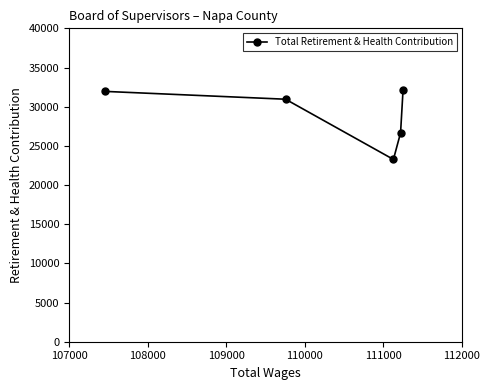

What is the difference between the maximum and second lowest values?

5530